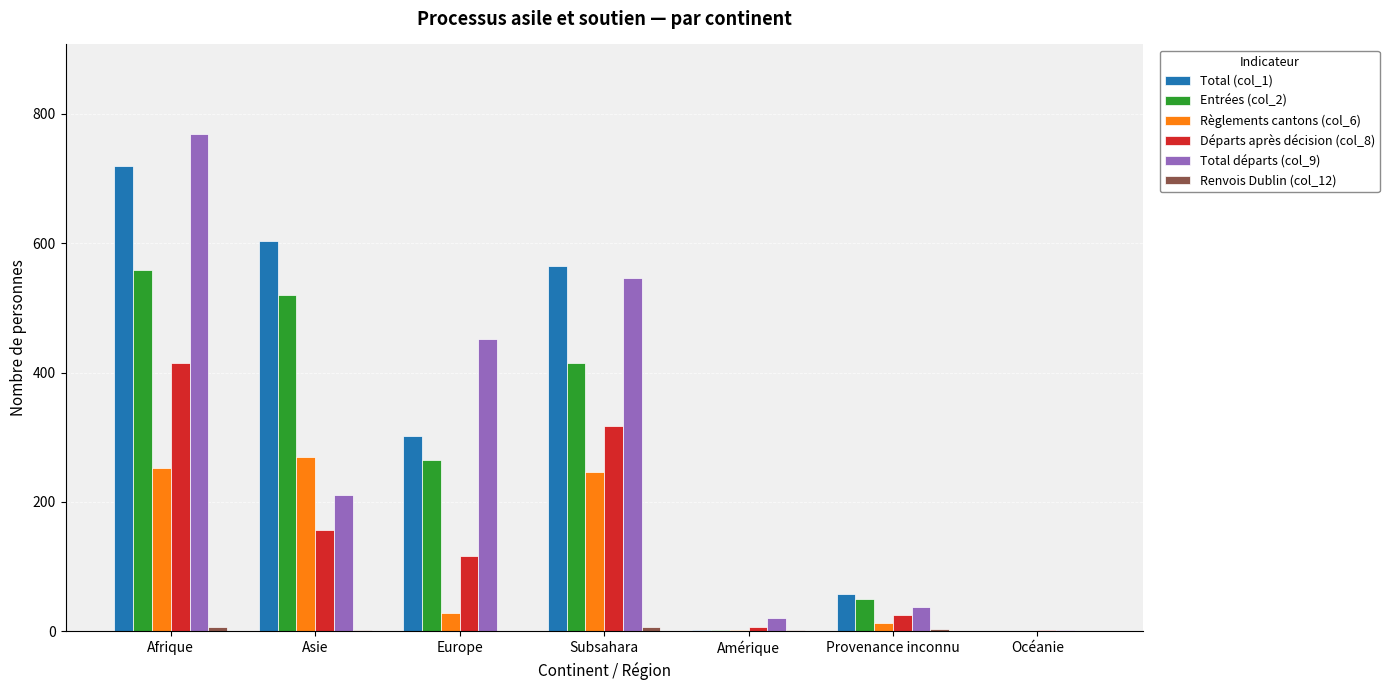

At which category is the sum across all series the highest?

Afrique